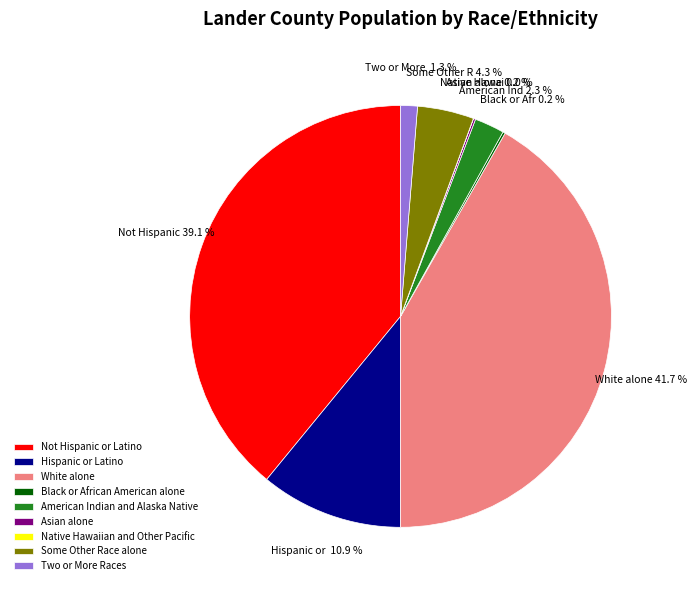

Does Not Hispanic or Latino account for over 50% of the chart?

No